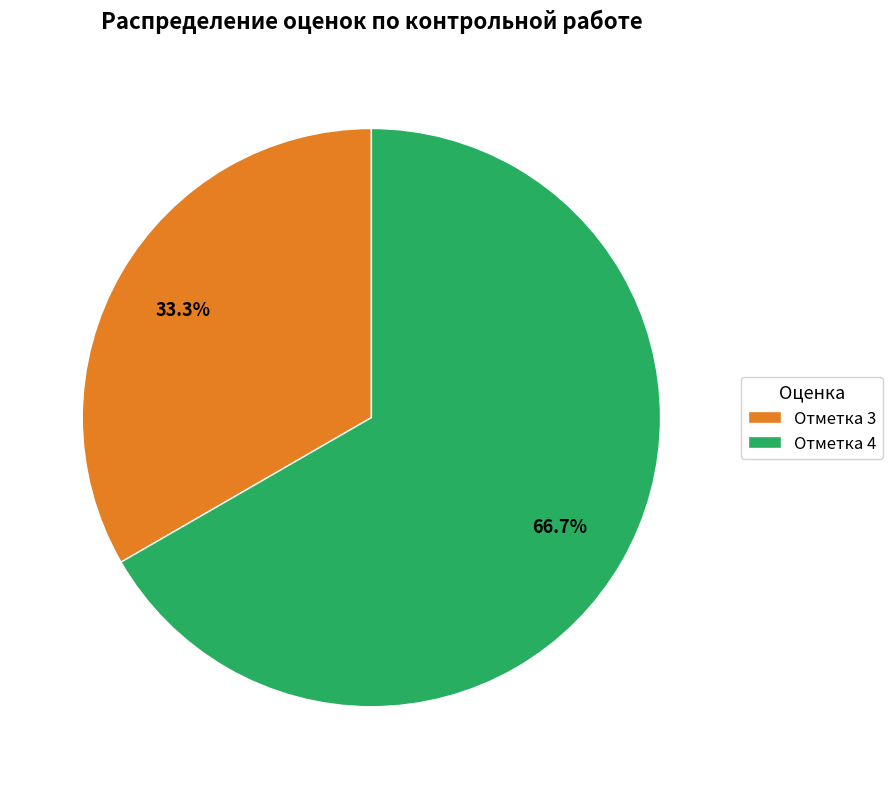

Which slice is the largest?

Отметка 4